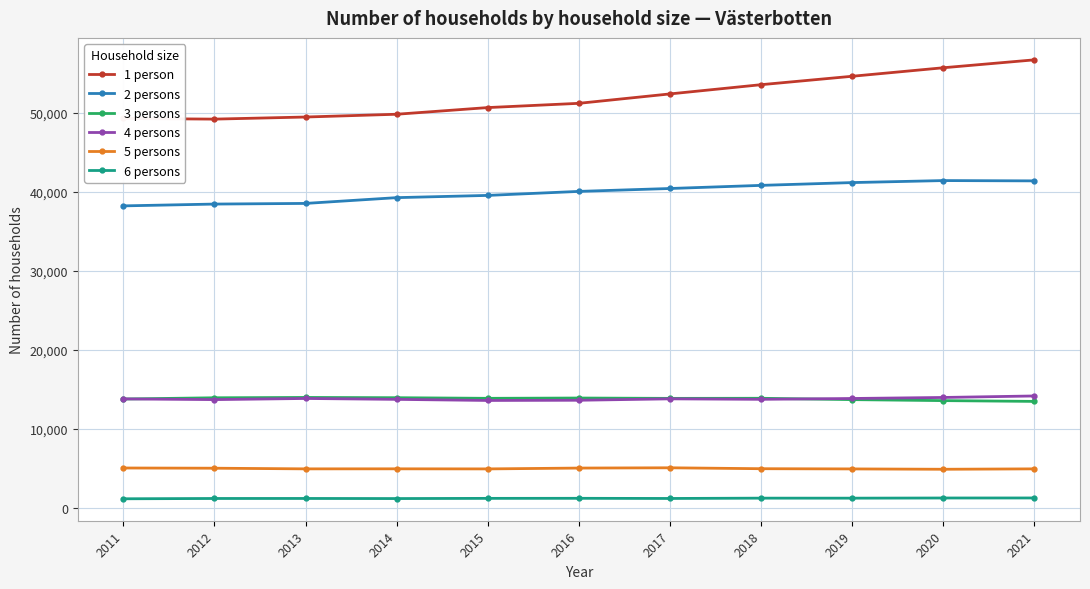

What is the value of the 6 persons point at the 9th from the left?

1254